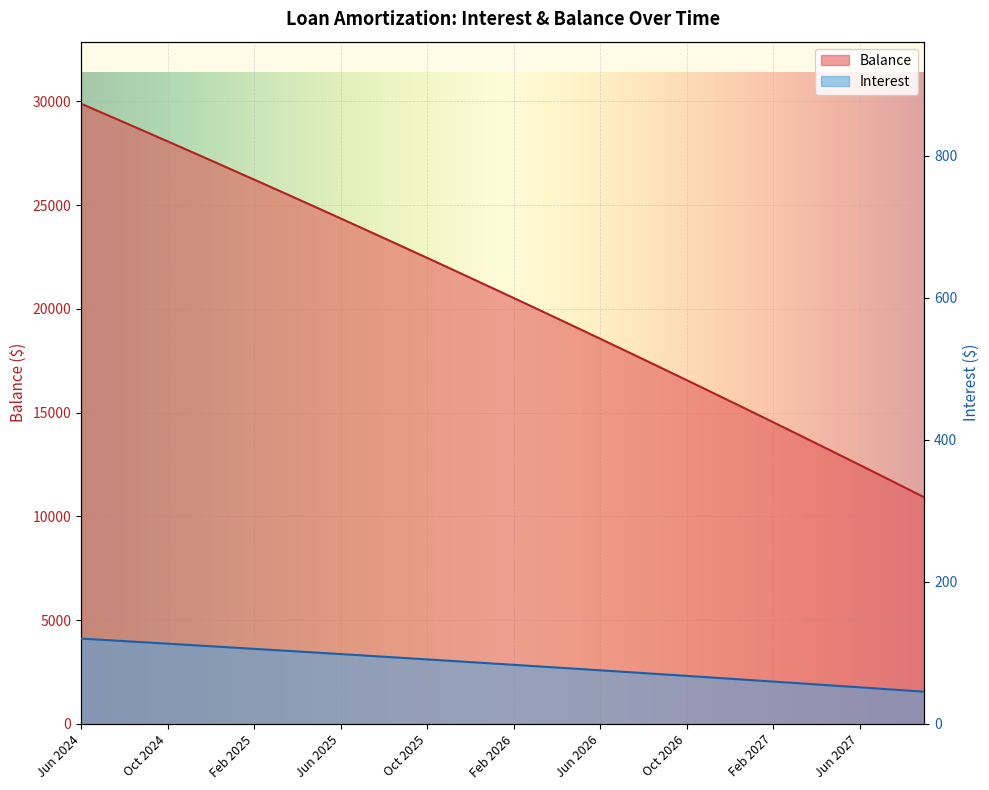

What is the value of the Interest point at the 39th from the left?

47.4